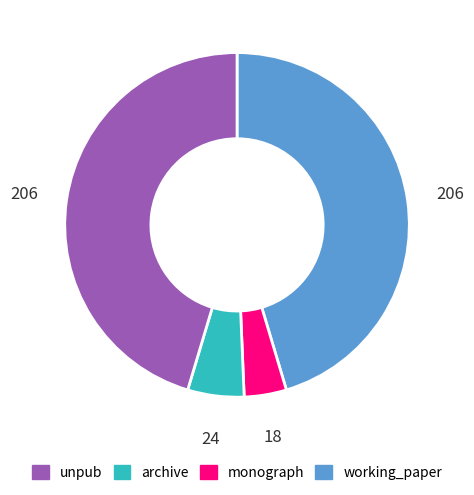

Count the number of slices in the pie.

4